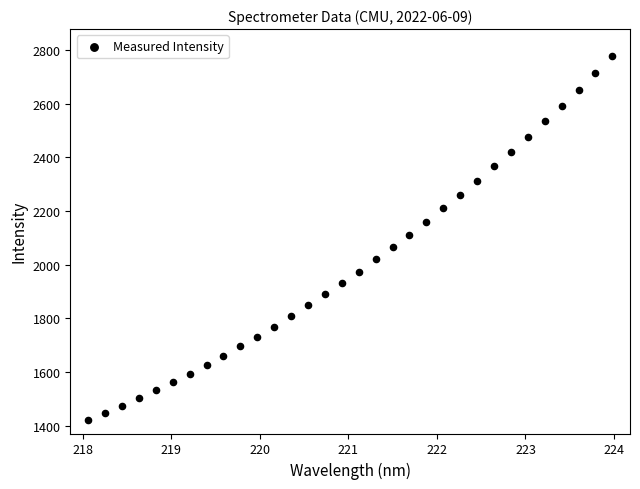

What is the range of Y values (max minus min)?

1356.1